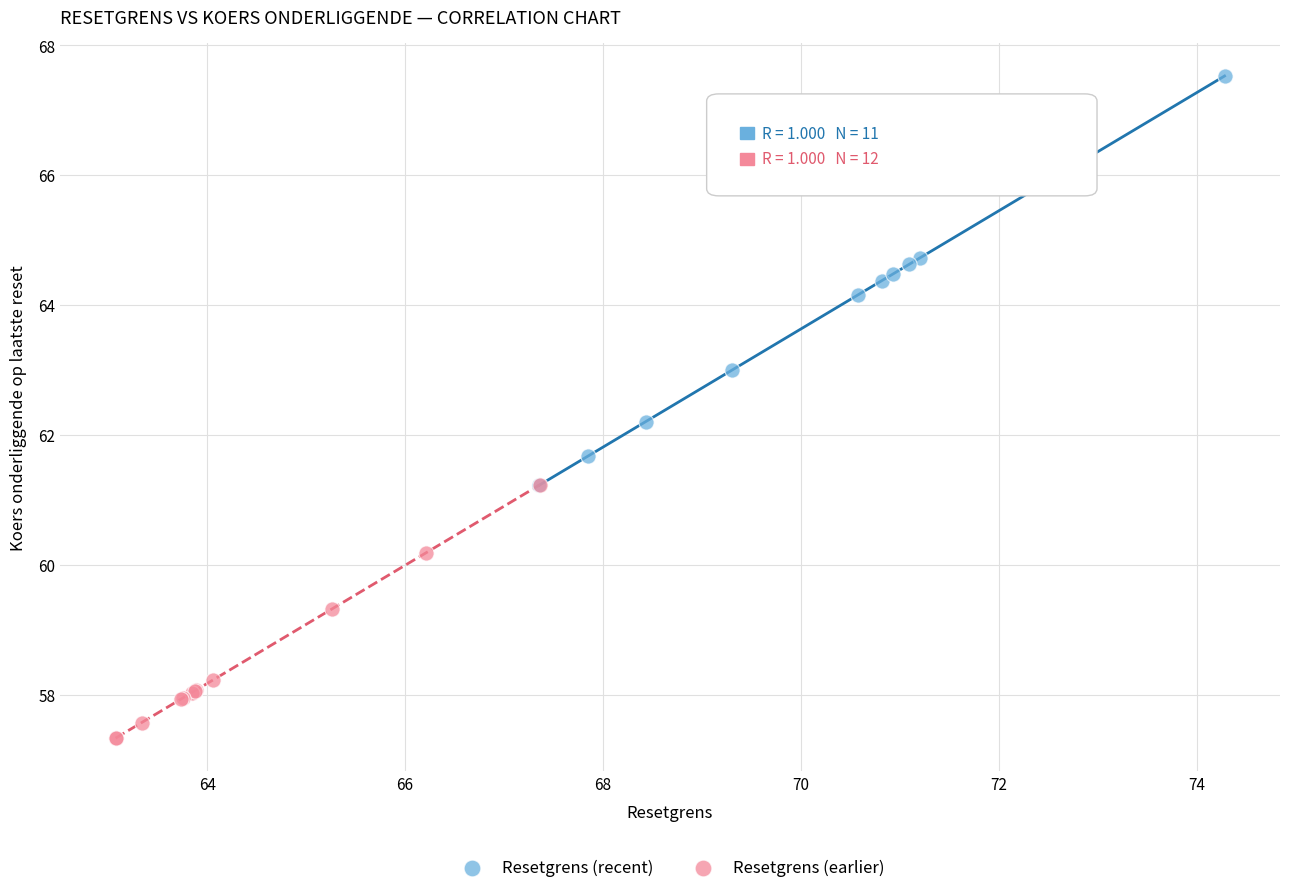

Which series contains the highest Y value?

Resetgrens (recent)